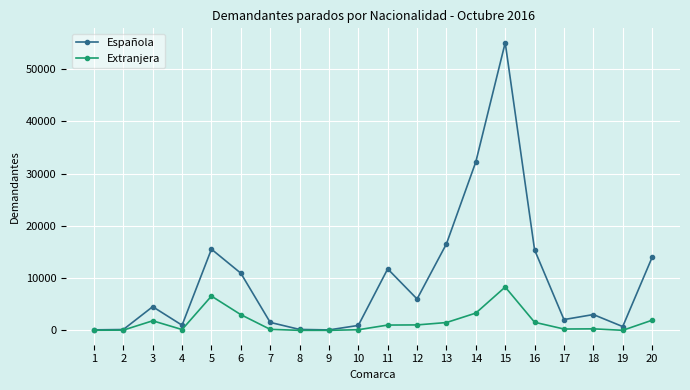

True or false: Extranjera has more than 0 interior local peaks.

True